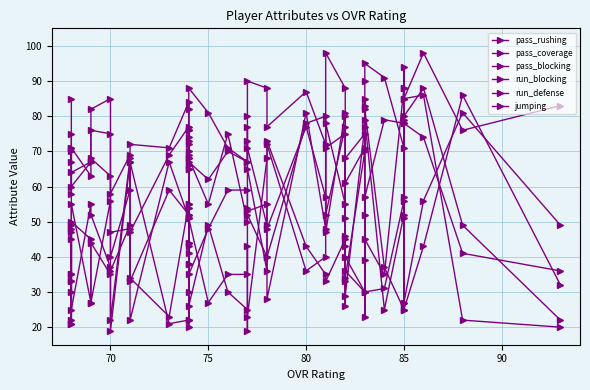

Does the chart have visible grid lines?

Yes